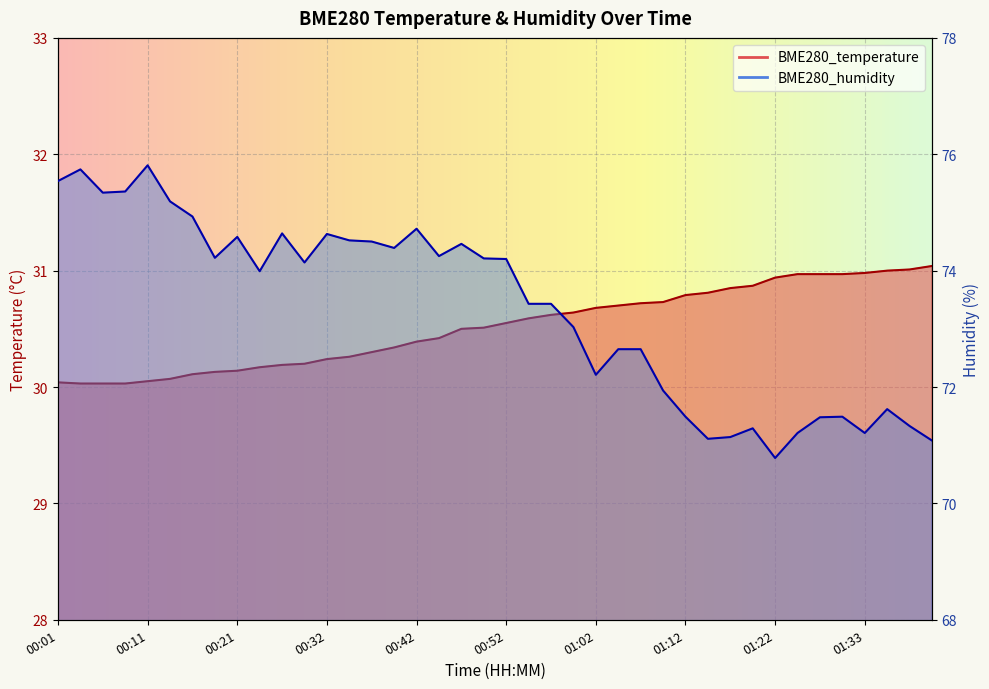

Reading right to left, extract all data points from this chart.

BME280_temperature: 01:40=31.0	01:38=31.0	01:35=31.0	01:33=31.0	01:30=31.0	01:28=31.0	01:25=31.0	01:22=30.9	01:20=30.9	01:17=30.9	01:15=30.8	01:12=30.8	01:10=30.7	01:07=30.7	01:05=30.7	01:02=30.7	00:59=30.6	00:57=30.6	00:54=30.6	00:52=30.6	00:49=30.5	00:47=30.5	00:44=30.4	00:42=30.4	00:39=30.3	00:37=30.3	00:34=30.3	00:32=30.2	00:29=30.2	00:26=30.2	00:24=30.2	00:21=30.1	00:19=30.1	00:16=30.1	00:14=30.1	00:11=30.1	00:09=30.0	00:06=30.0	00:04=30.0	00:01=30.0
BME280_humidity: 01:40=71.1	01:38=71.3	01:35=71.6	01:33=71.2	01:30=71.5	01:28=71.5	01:25=71.2	01:22=70.8	01:20=71.3	01:17=71.1	01:15=71.1	01:12=71.5	01:10=71.9	01:07=72.7	01:05=72.7	01:02=72.2	00:59=73.0	00:57=73.4	00:54=73.4	00:52=74.2	00:49=74.2	00:47=74.5	00:44=74.2	00:42=74.7	00:39=74.4	00:37=74.5	00:34=74.5	00:32=74.6	00:29=74.1	00:26=74.6	00:24=74.0	00:21=74.6	00:19=74.2	00:16=74.9	00:14=75.2	00:11=75.8	00:09=75.4	00:06=75.3	00:04=75.7	00:01=75.5